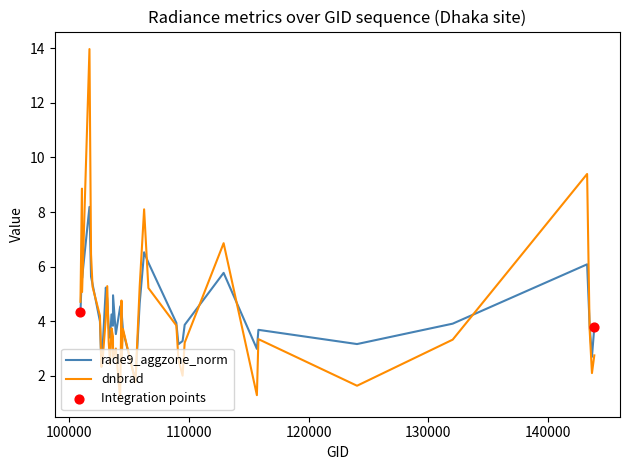

List the series in order of their peak value, highest first.

dnbrad, rade9_aggzone_norm